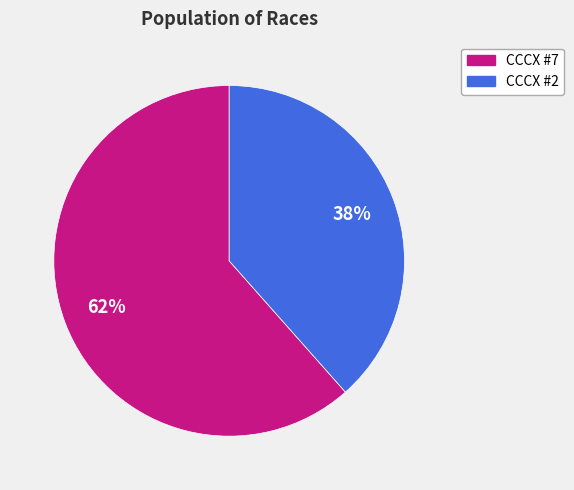

What is the ratio of the value at CCCX #2 to the value at CCCX #7?

0.6